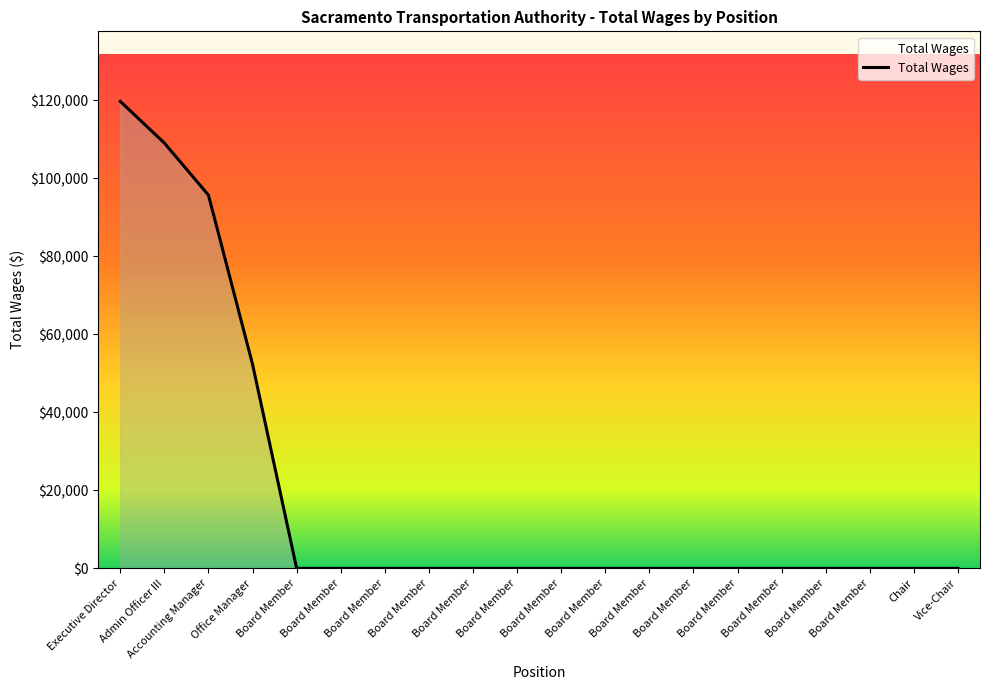

Reading left to right, list all the values displayed in this chart.

Executive Director=119733.0	Admin Officer III=109053.0	Accounting Manager=95702.3	Office Manager=52313.0	Board Member=0.0	Board Member=0.0	Board Member=0.0	Board Member=0.0	Board Member=0.0	Board Member=0.0	Board Member=0.0	Board Member=0.0	Board Member=0.0	Board Member=0.0	Board Member=0.0	Board Member=0.0	Board Member=0.0	Board Member=0.0	Chair=0.0	Vice-Chair=0.0